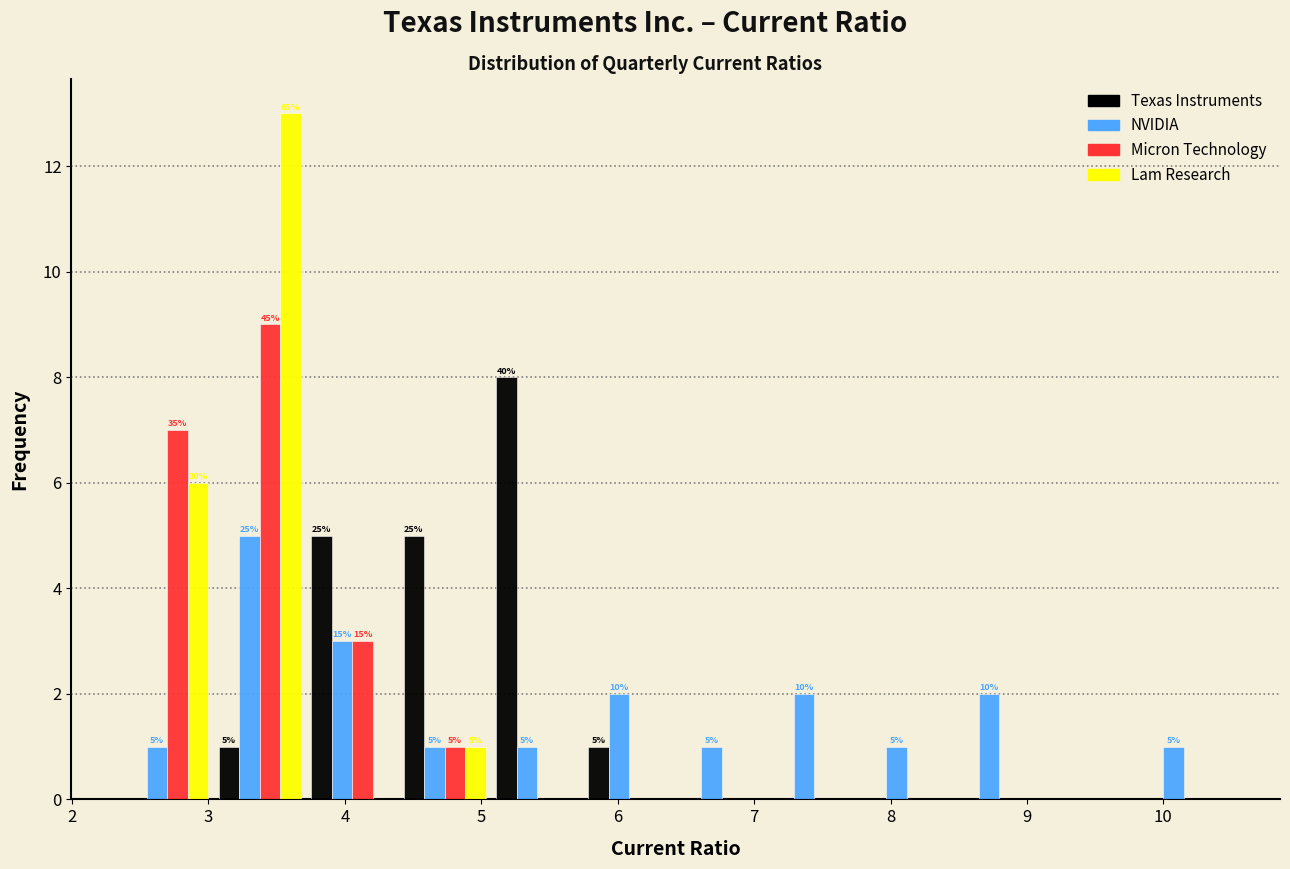

In the NVIDIA series, which range on the x-axis has the tallest bar?

3.0 to 3.7